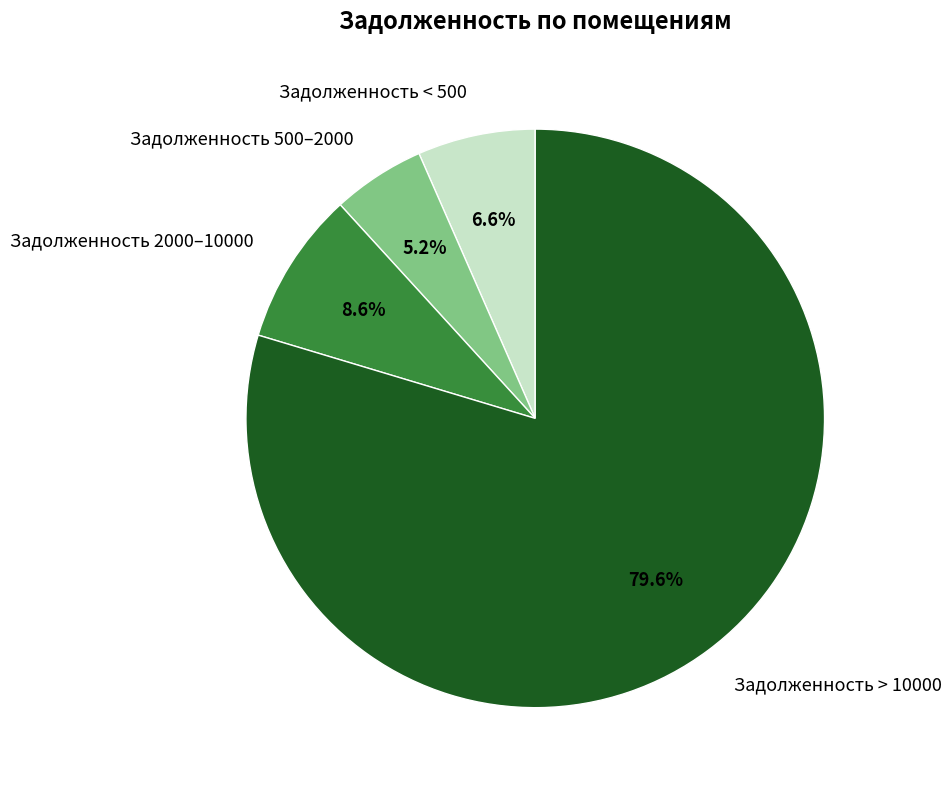

How many slices are in this pie chart?

4